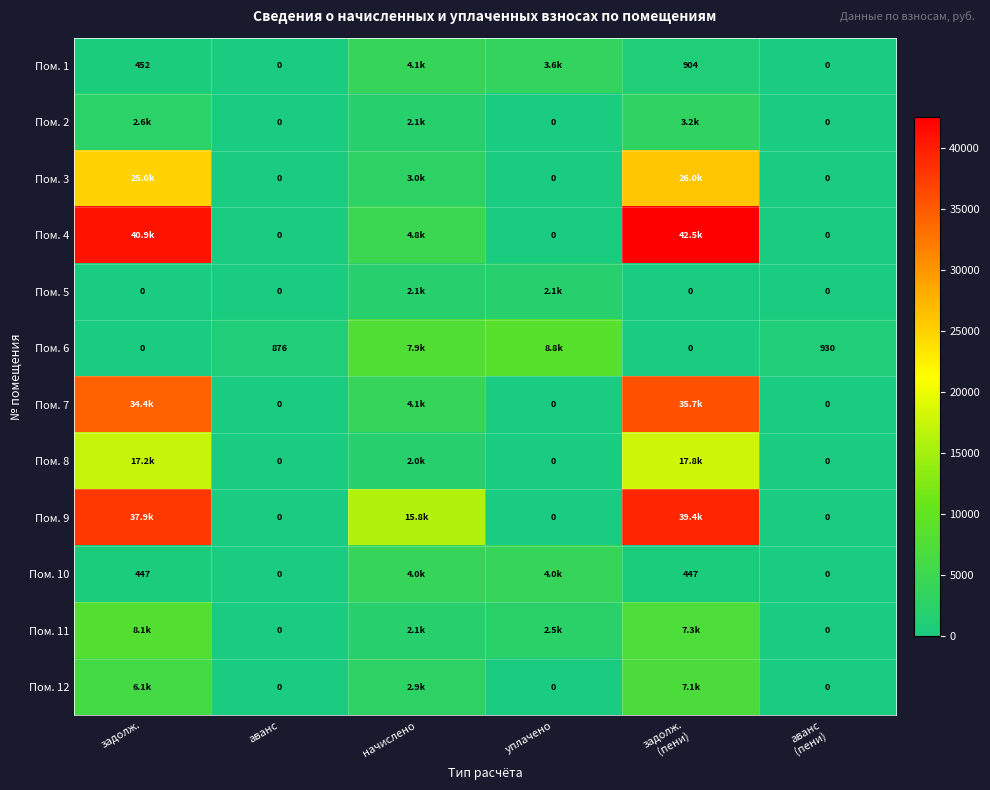

Rank the categories by Пом. 5 value from lowest to highest.

задолж., задолж. (пени), аванс (пени), аванс, начислено, уплачено